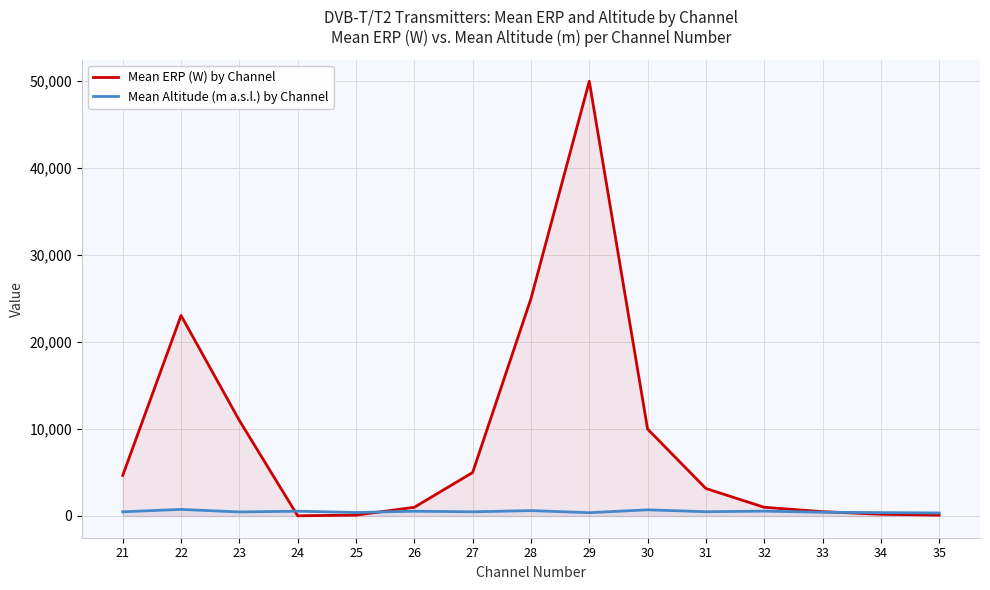

How many lines are shown in the chart?

2